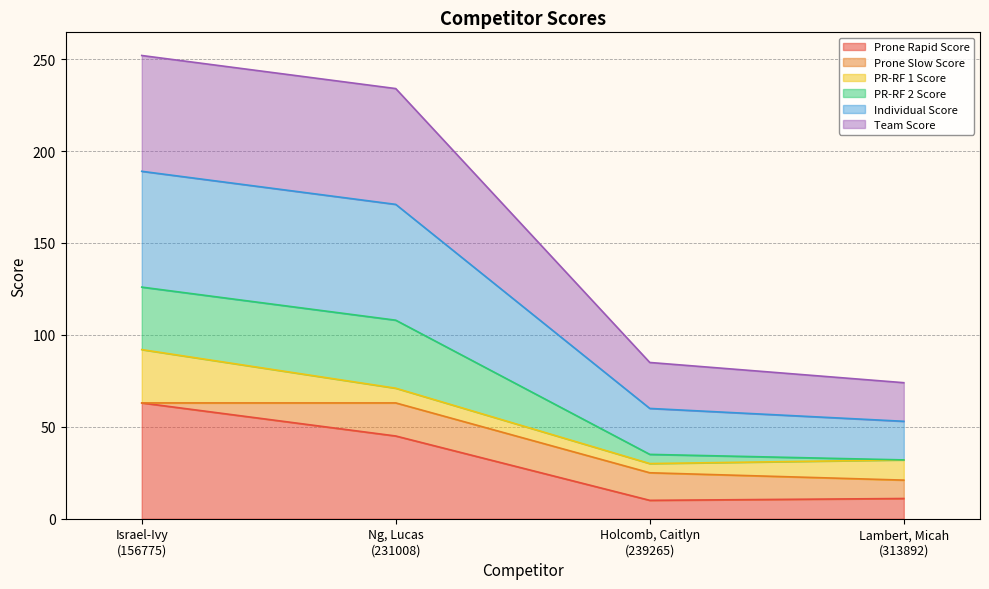

Does the chart have visible grid lines?

Yes